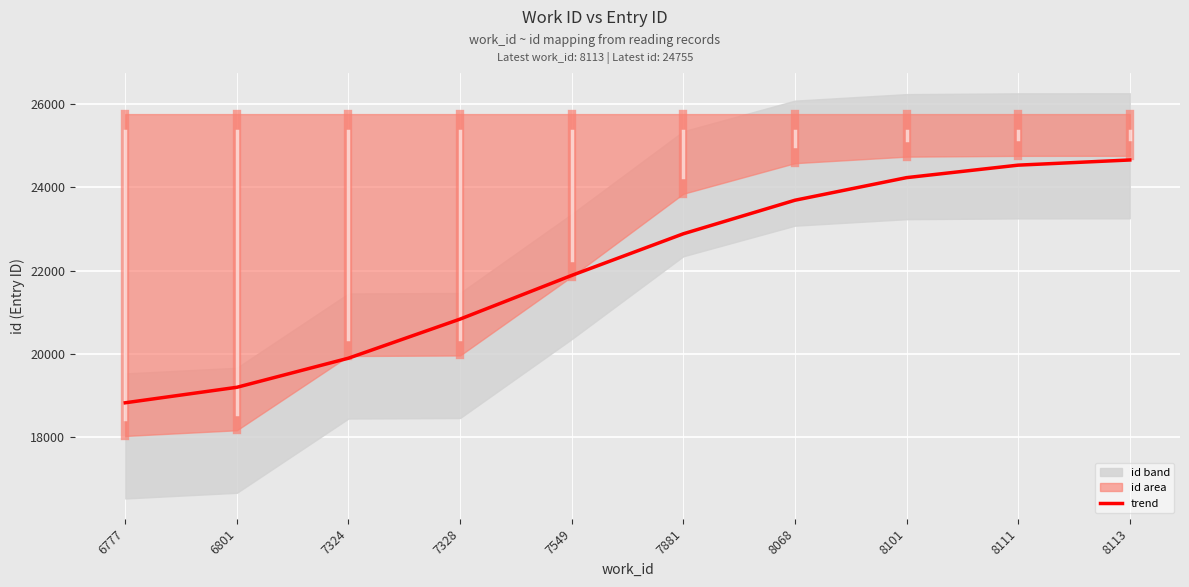

What is the change in value from 8111 to 8113?

+123.8